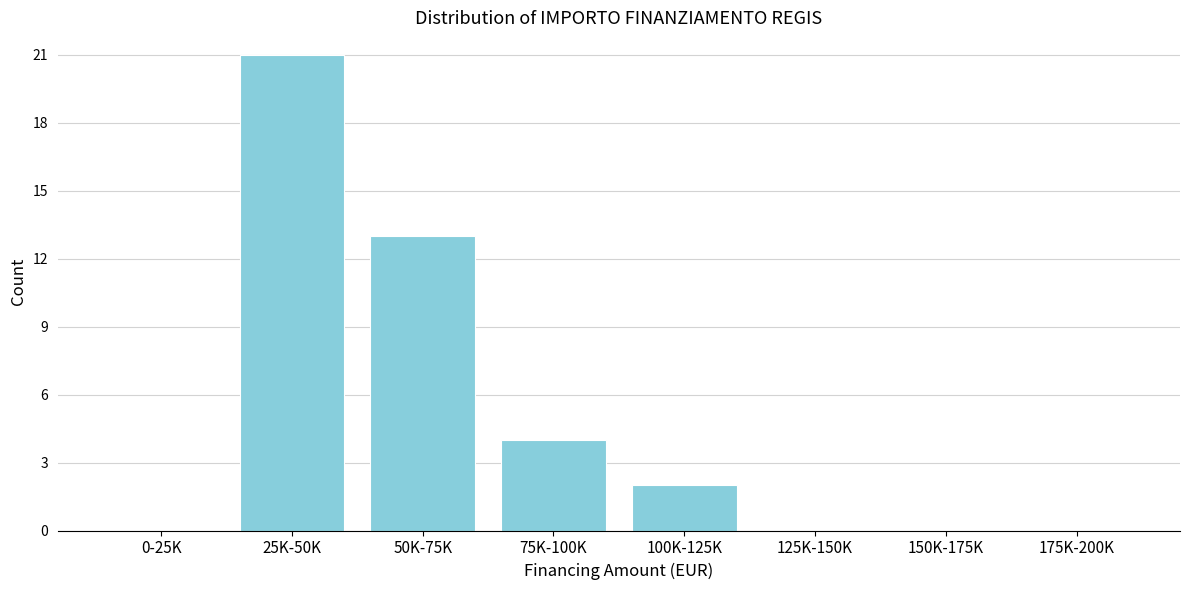

Reading left to right, transcribe all the data shown in this chart.

0-25K=0	25K-50K=21	50K-75K=13	75K-100K=4	100K-125K=2	125K-150K=0	150K-175K=0	175K-200K=0